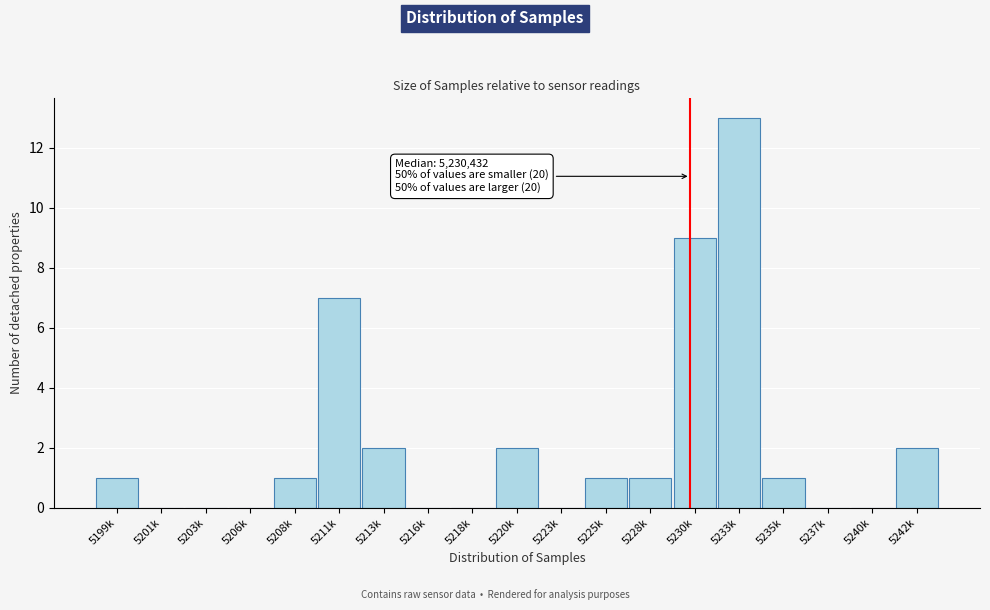

Reading left to right, what are all the values shown in this chart?

5199k=1	5201k=0	5203k=0	5206k=0	5208k=1	5211k=7	5213k=2	5216k=0	5218k=0	5220k=2	5223k=0	5225k=1	5228k=1	5230k=9	5233k=13	5235k=1	5237k=0	5240k=0	5242k=2